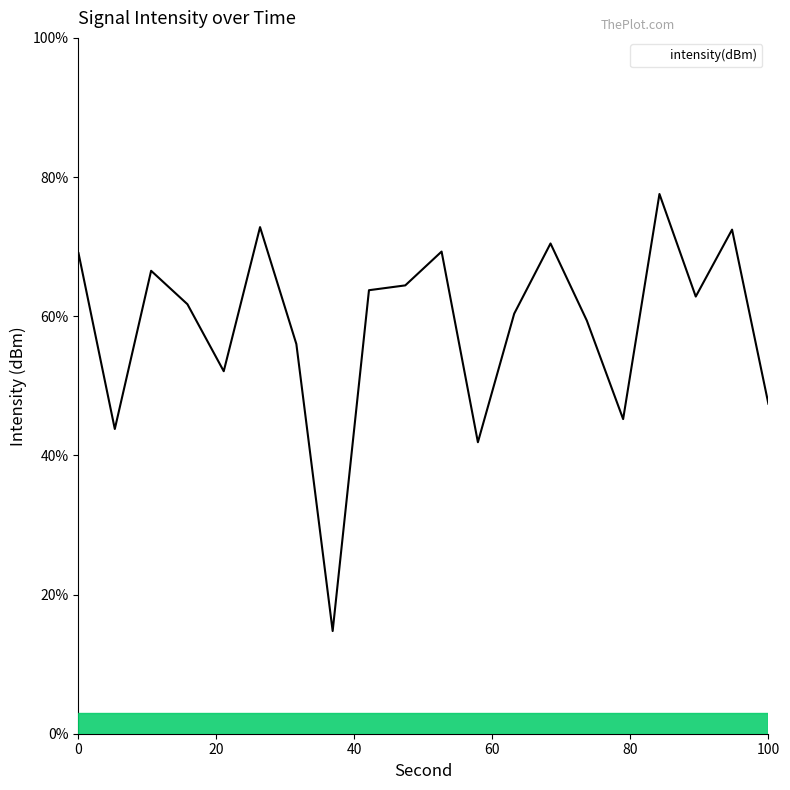

How many lines are shown in the chart?

1